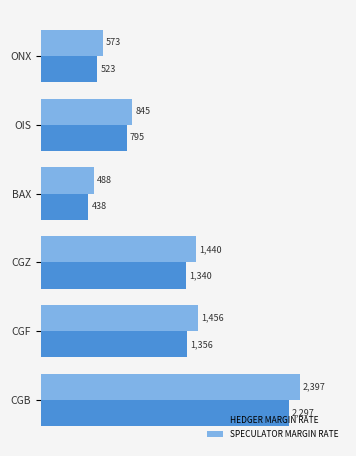

Which series has the largest total across all categories?

SPECULATOR MARGIN RATE